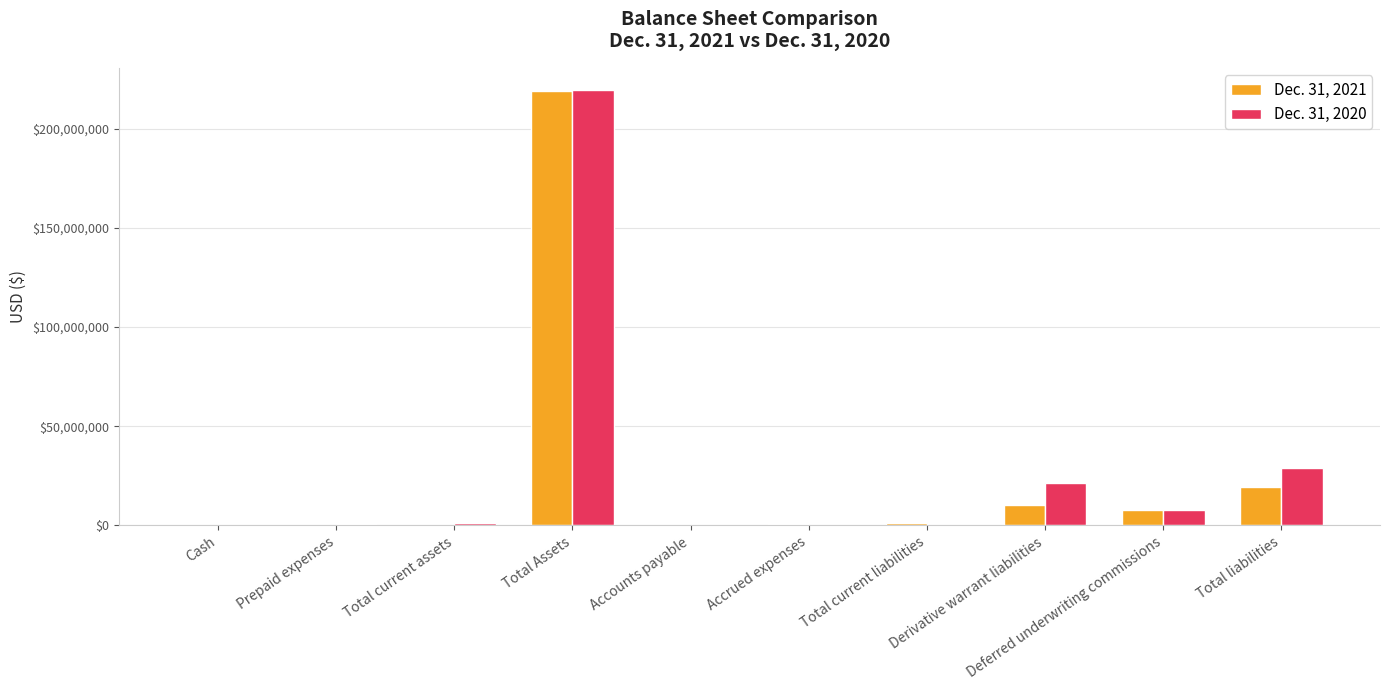

What are all the series names shown in the legend?

Dec. 31, 2021, Dec. 31, 2020